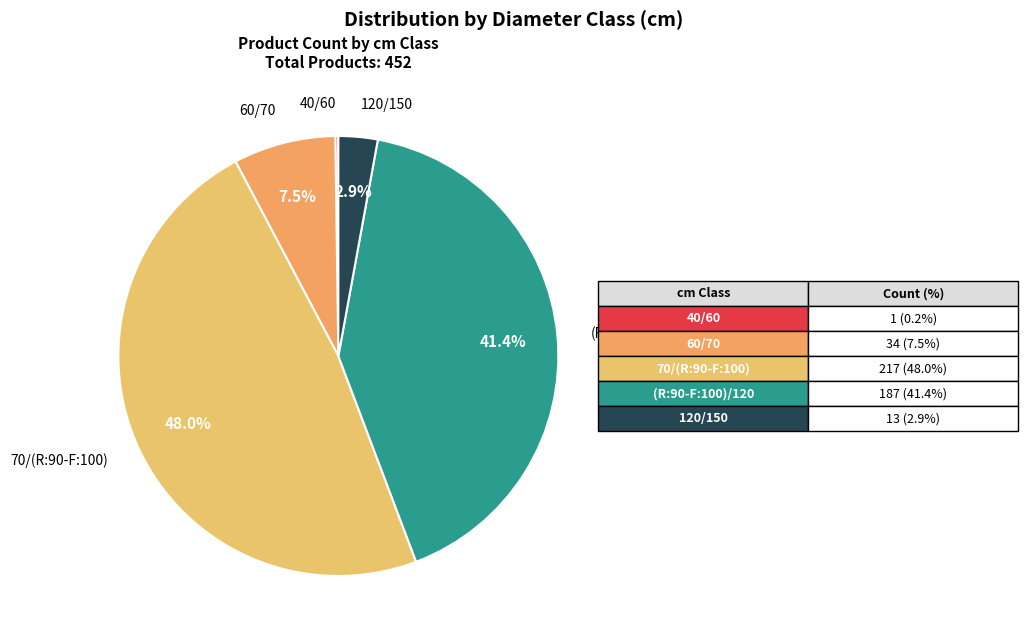

True or false: (R:90-F:100)/120 accounts for 36% of the total.

False